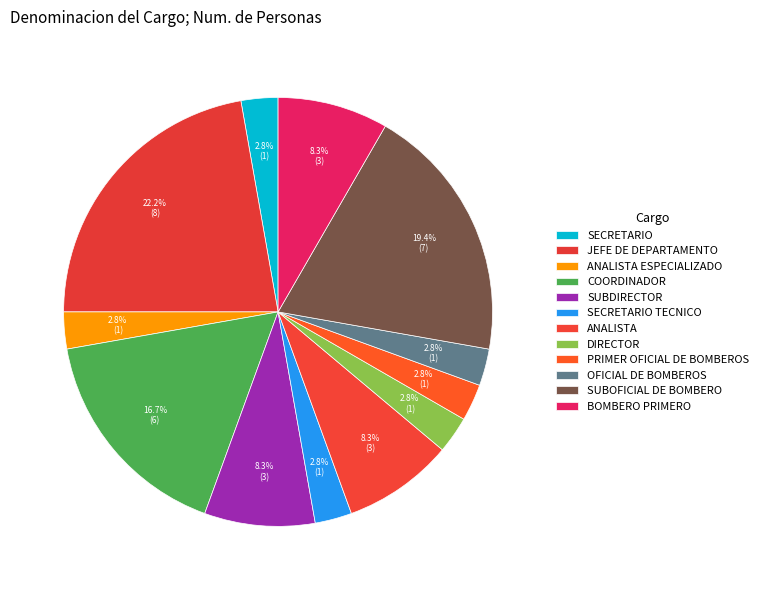

What percentage do BOMBERO PRIMERO and OFICIAL DE BOMBEROS together represent?

11.1%